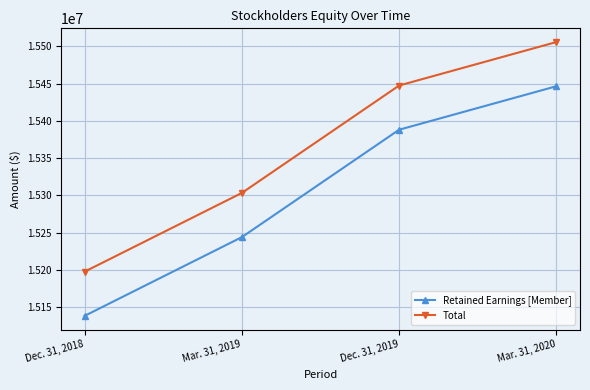

Reading left to right, extract all data points from this chart.

Retained Earnings [Member]: 15138187	15243908	15388120	15446502
Total: 15197522	15303243	15447455	15505837